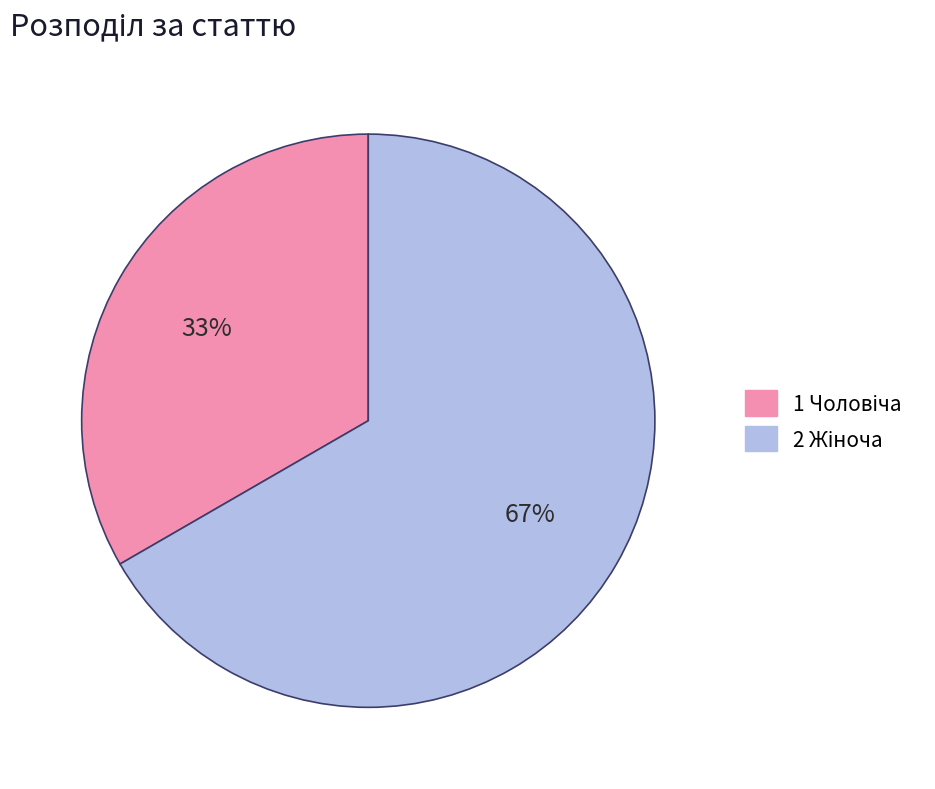

Count the number of slices in the pie.

2